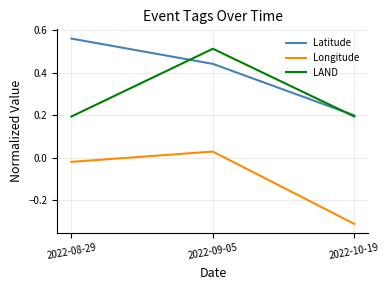

What is the average value of the LAND series?

0.3